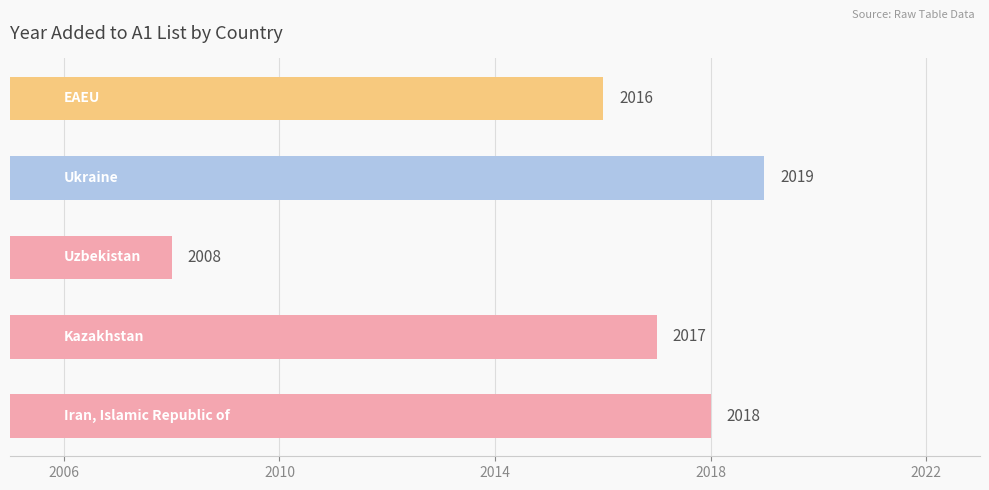

What is the maximum value shown in the chart?

2019